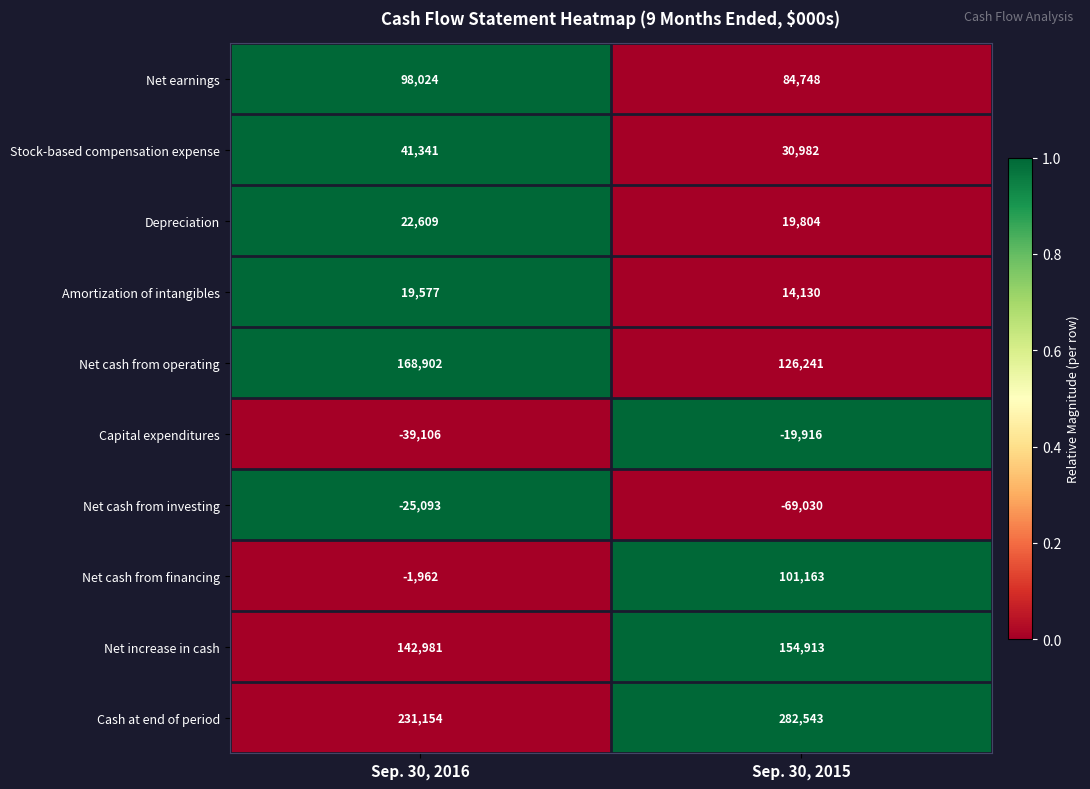

Which category has the lowest value in the Net earnings series?

Sep. 30, 2015